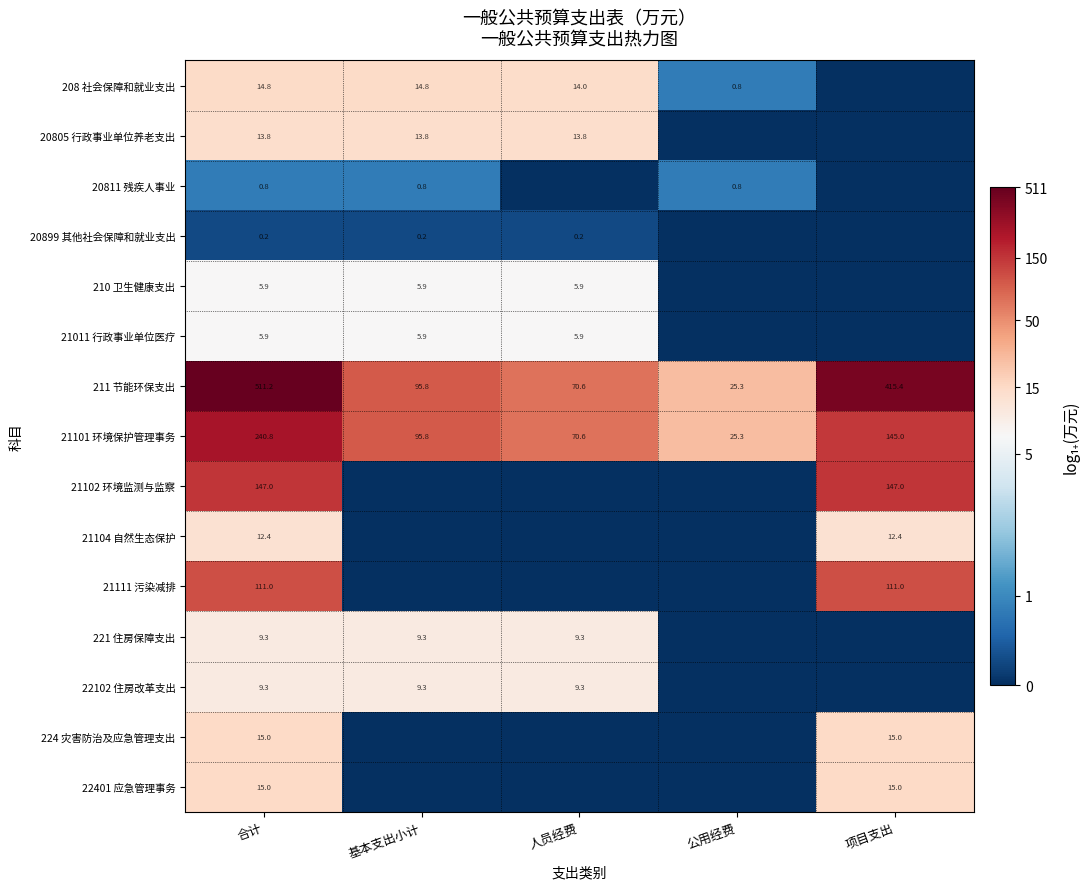

What is the minimum value for 21101 环境保护管理事务?

25.3